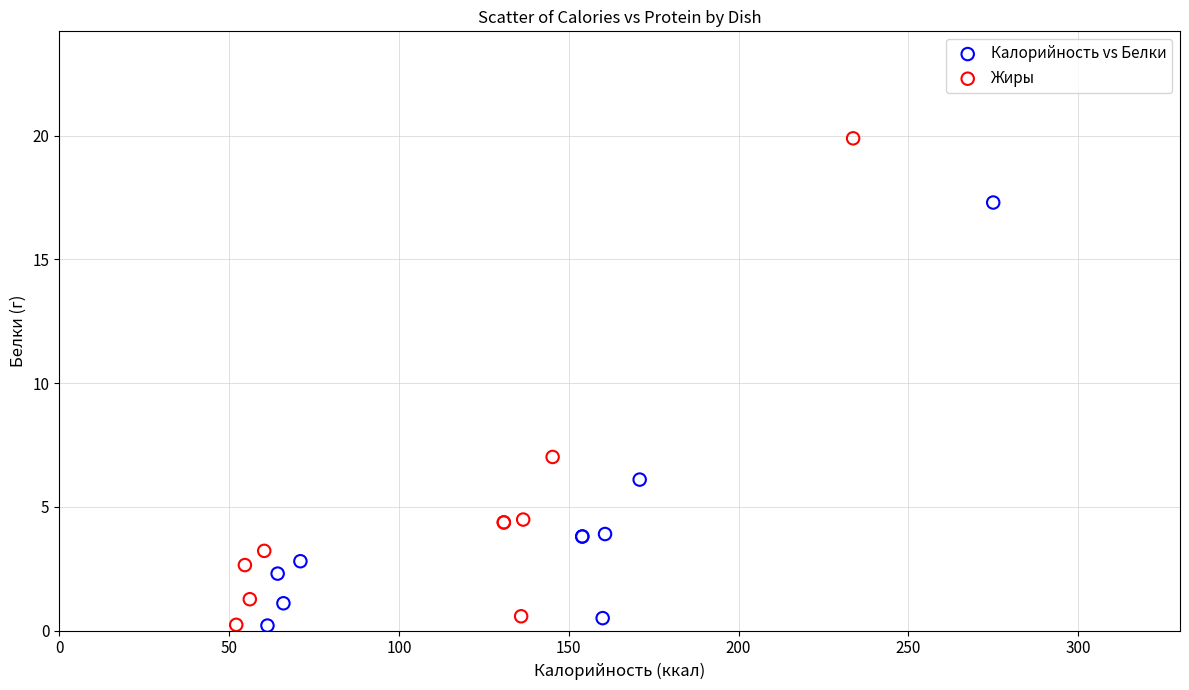

What are all the series names shown in the legend?

Калорийность vs Белки, Жиры